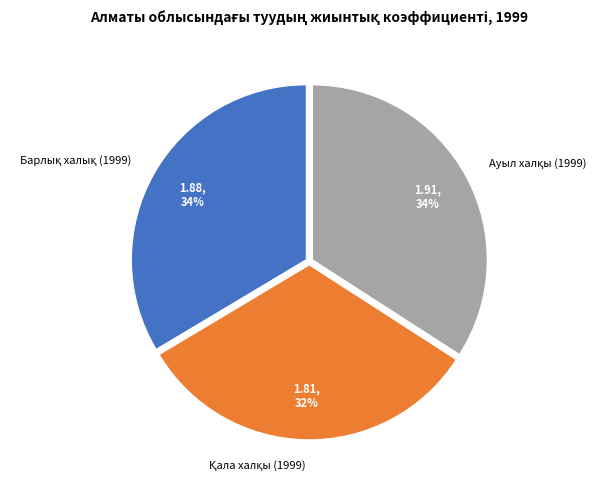

To the nearest percent, what is the average slice percentage?

33%